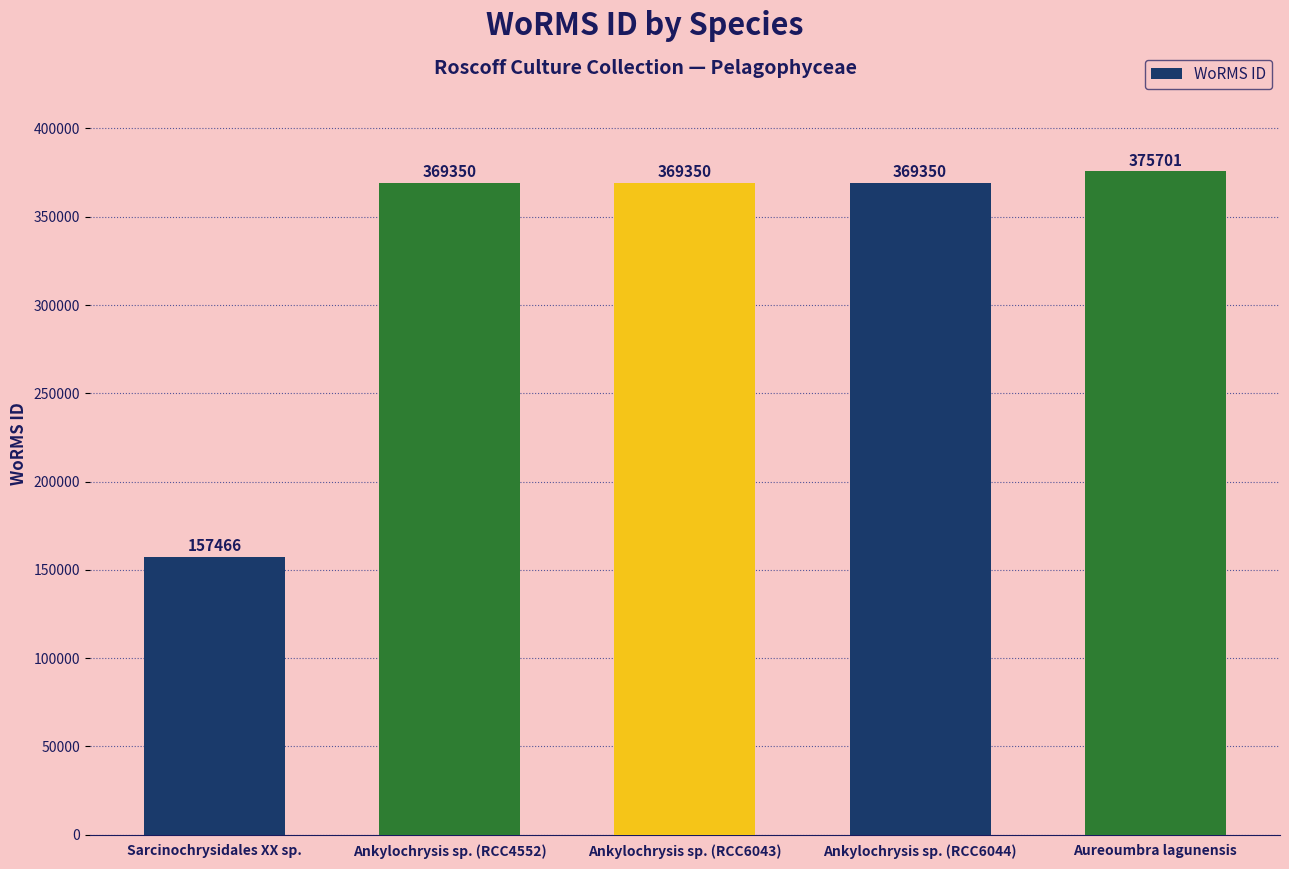

What is the maximum value shown in the chart?

375701